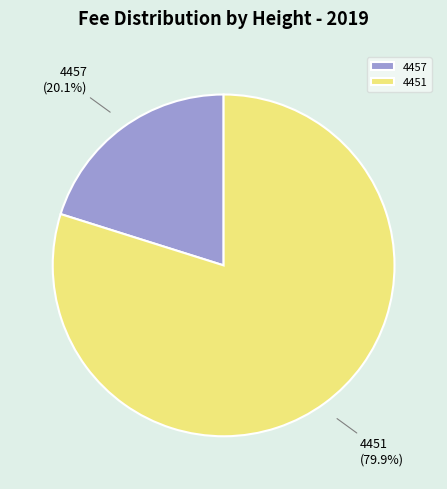

Do 4457 and 4451 together represent more than half of the pie?

Yes